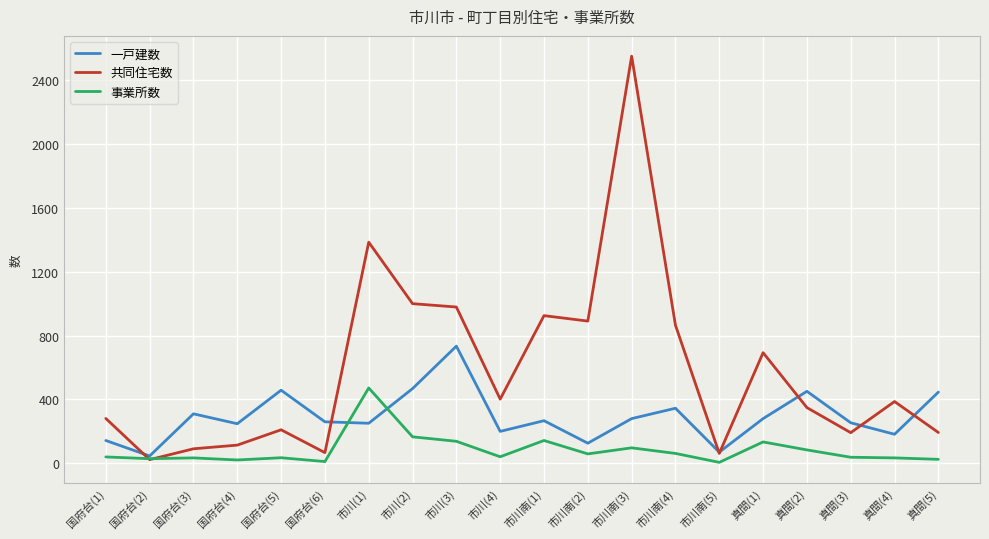

What is the difference between the maximum and second lowest values in the 一戸建数 series?

664